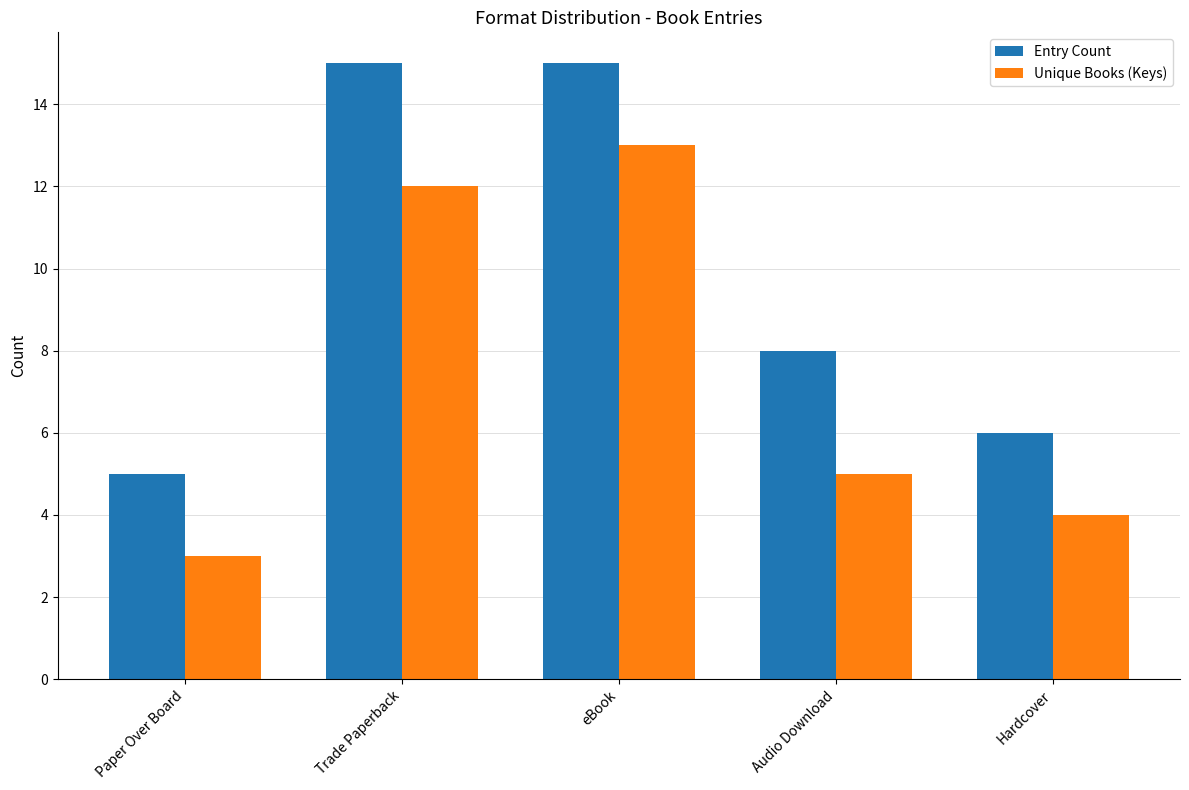

At which label is Entry Count closest to 10?

Audio Download